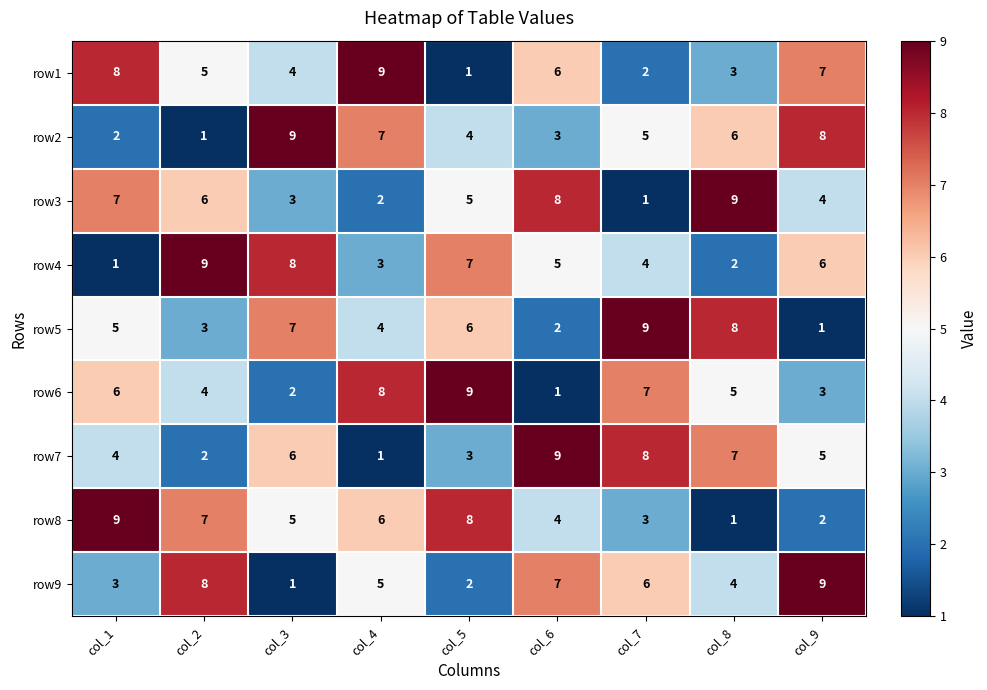

Rank the series at col_1 from highest to lowest value.

row8, row1, row3, row6, row5, row7, row9, row2, row4